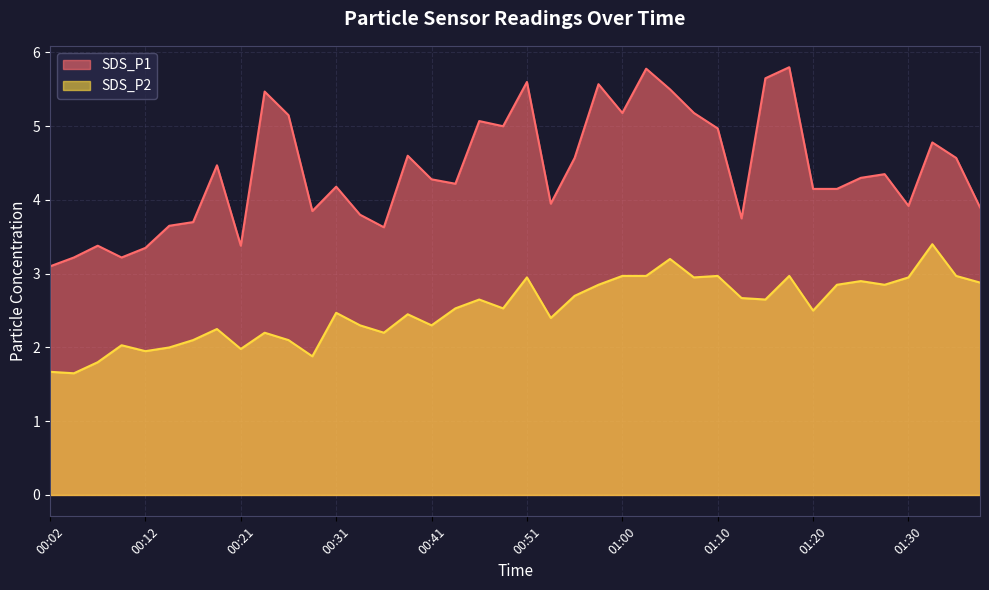

Rank the series by their maximum value, from lowest to highest.

SDS_P2, SDS_P1